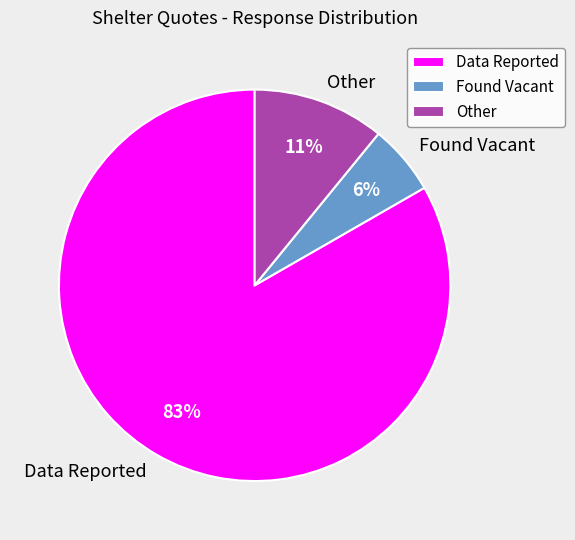

Do Other and Found Vacant together represent more than half of the pie?

No